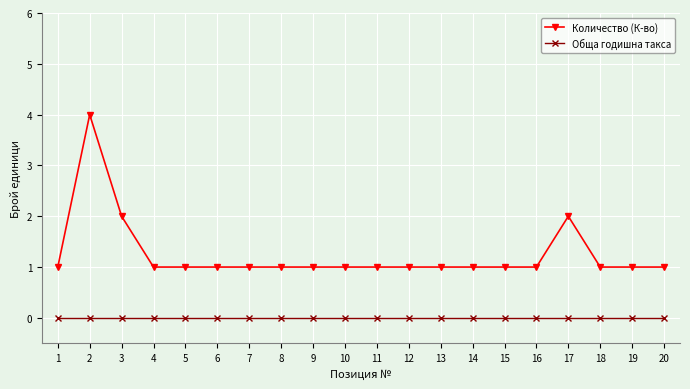

Rank the series by their maximum value, from highest to lowest.

Количество (К-во), Обща годишна такса